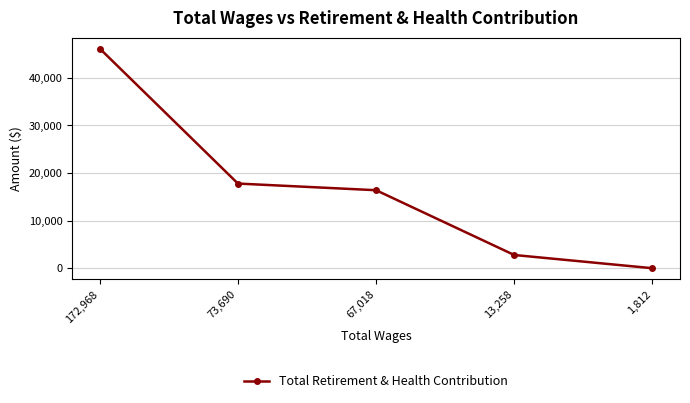

How many lines are shown in the chart?

1